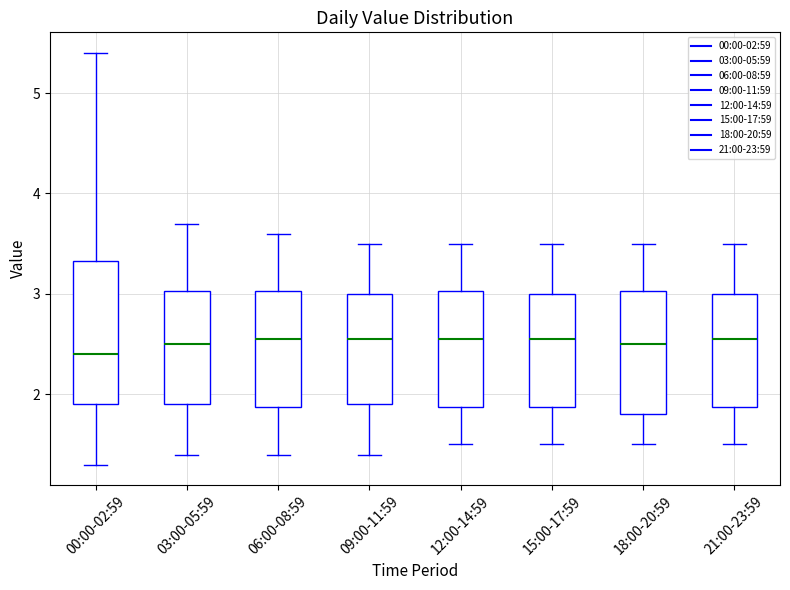

Which box is the tallest, from its lower edge to its upper edge?

00:00-02:59